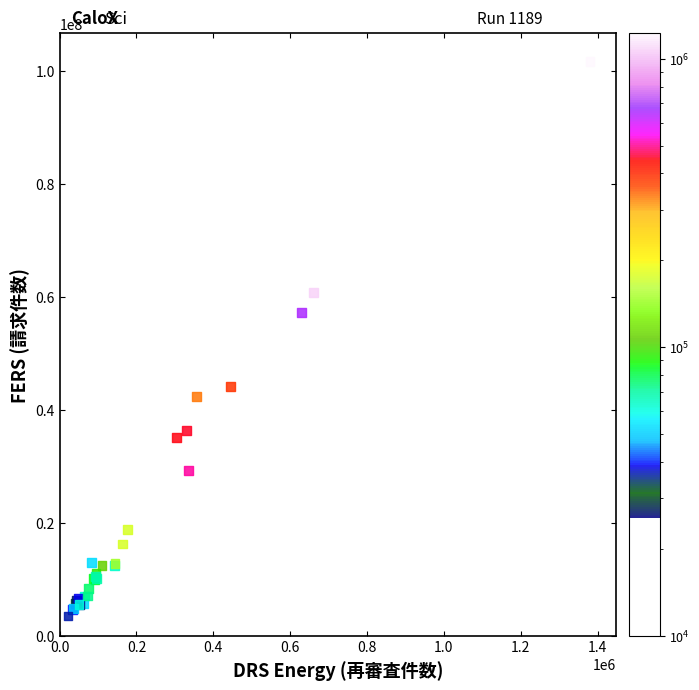

What Y value in the scatter plot is closest to 52632536?

57228012